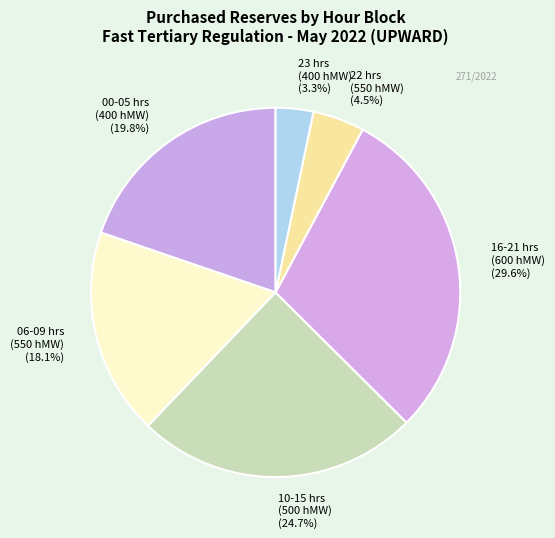

Is there any slice that represents more than half of the pie?

No